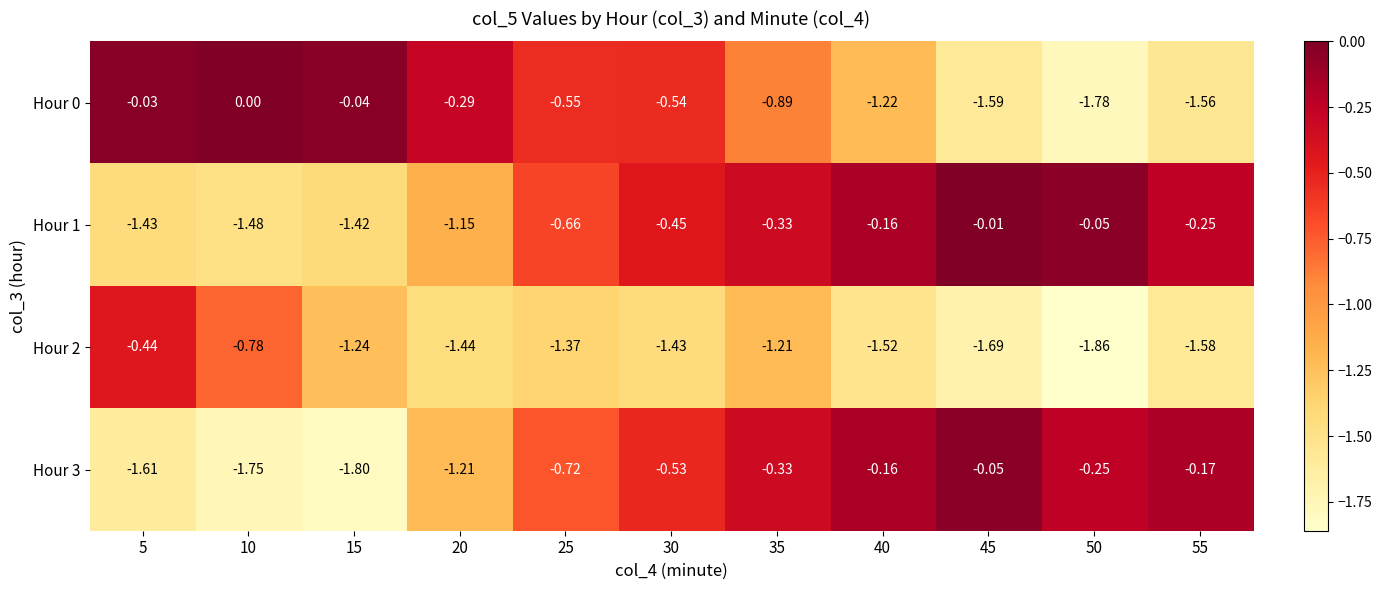

Is the value of Hour 3 at 20 greater than the value of Hour 1 at 15?

Yes